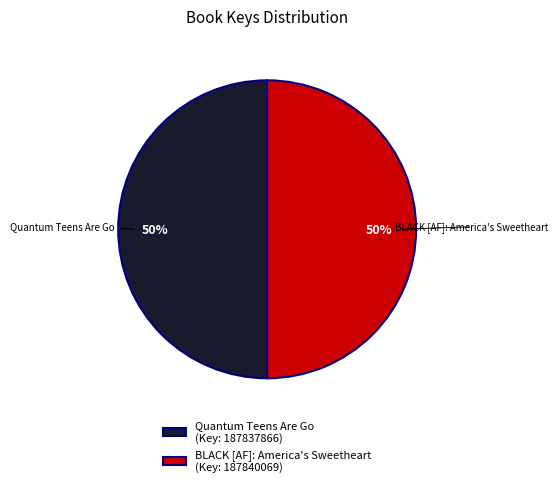

Do BLACK [AF]: America's Sweetheart and Quantum Teens Are Go together represent more than half of the pie?

Yes